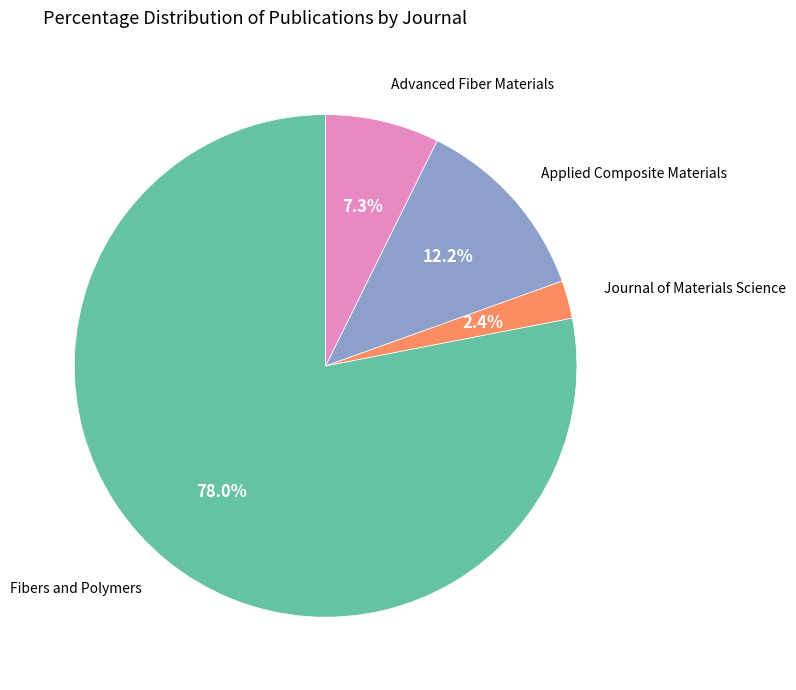

Is there any slice that represents more than half of the pie?

Yes